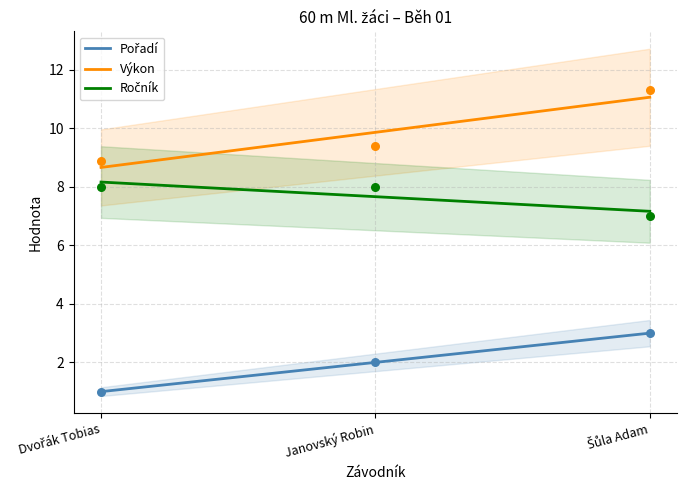

What are all the series names shown in the legend?

Pořadí, Výkon, Ročník